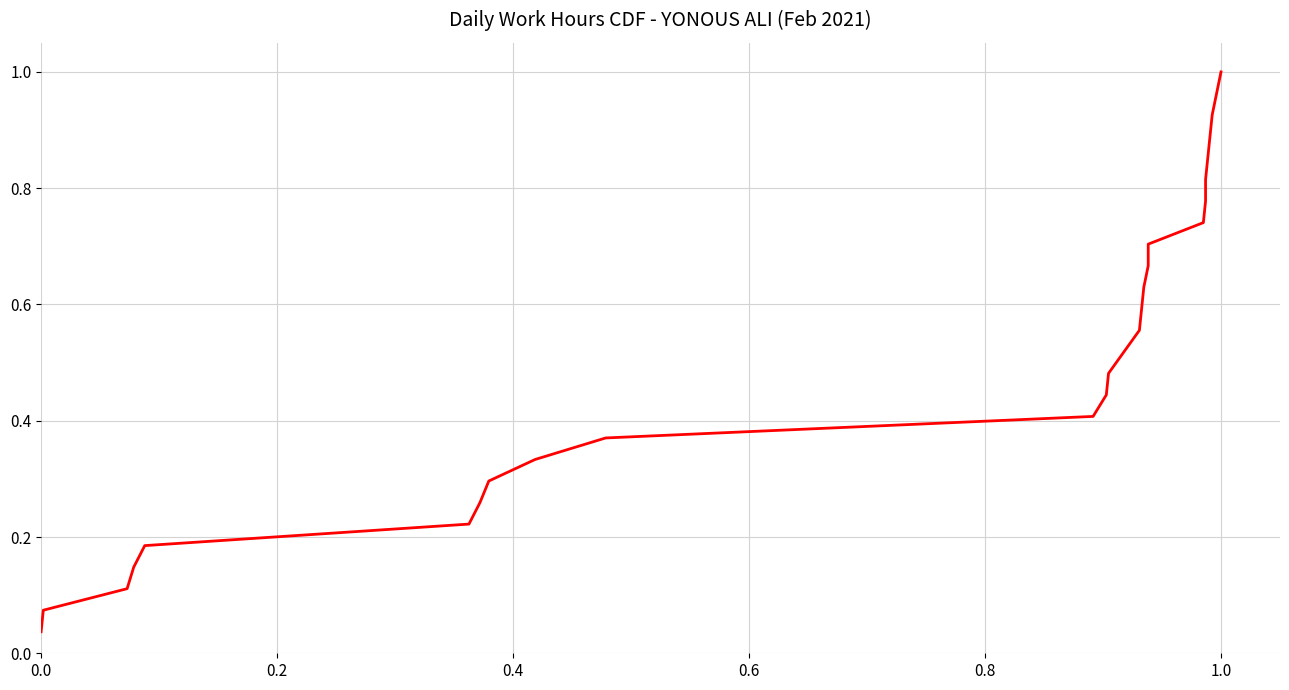

How many lines are shown in the chart?

1